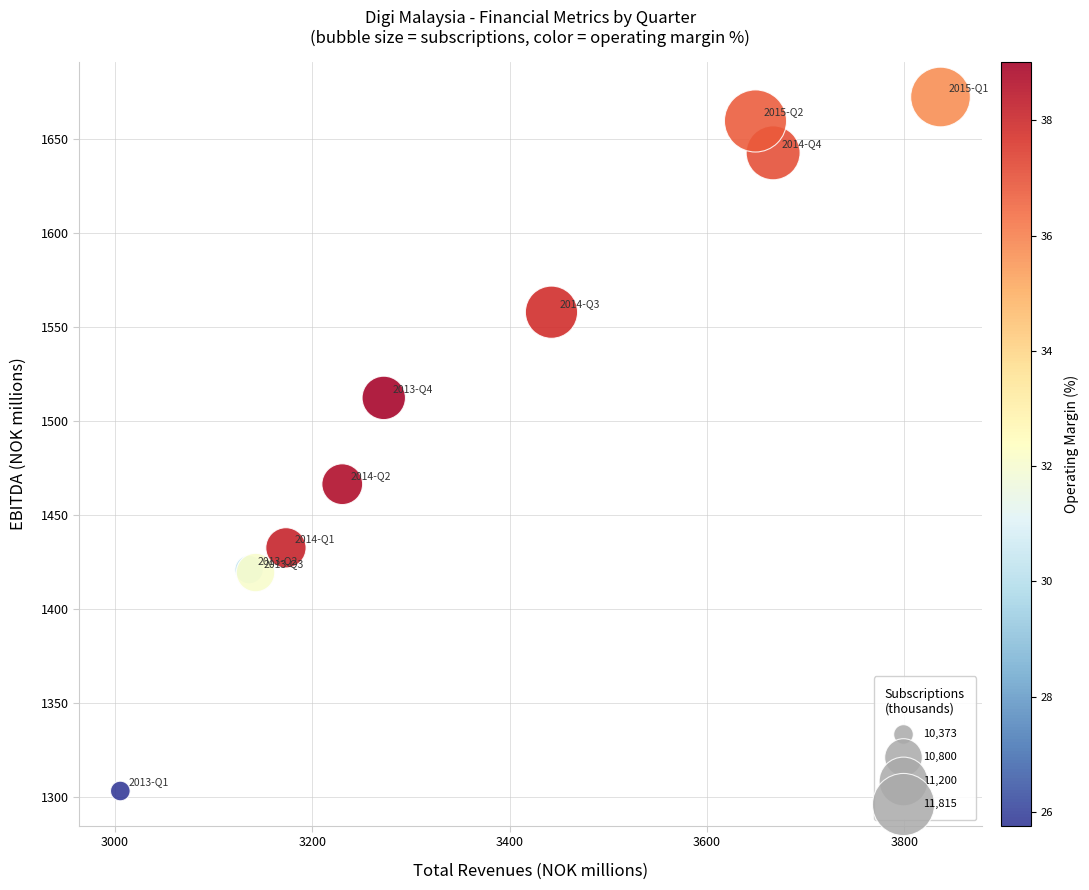

What Y value in the scatter plot is closest to 1487?

1466.3